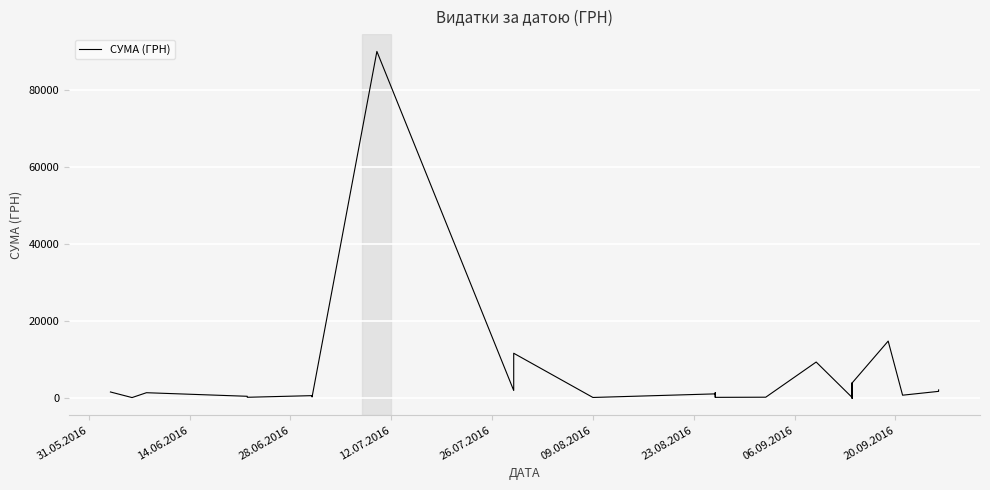

How many data points are less than 442?

20